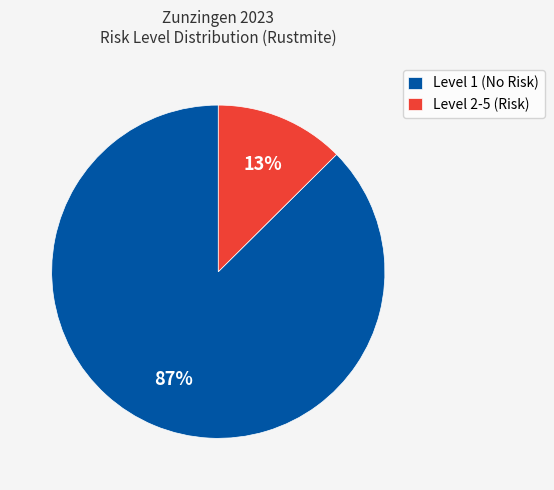

Count the number of slices in the pie.

2